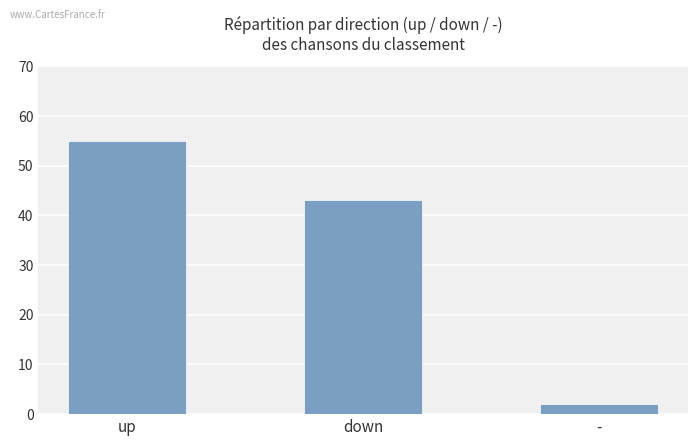

Reading left to right, extract all data points from this chart.

55	43	2